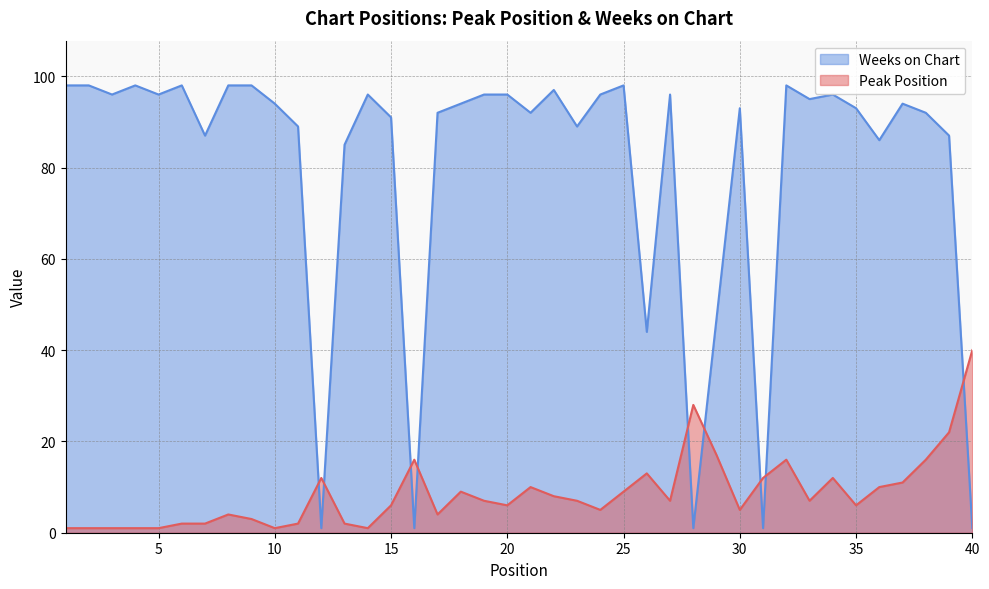

How many values in the Weeks on Chart series are below 94?

19